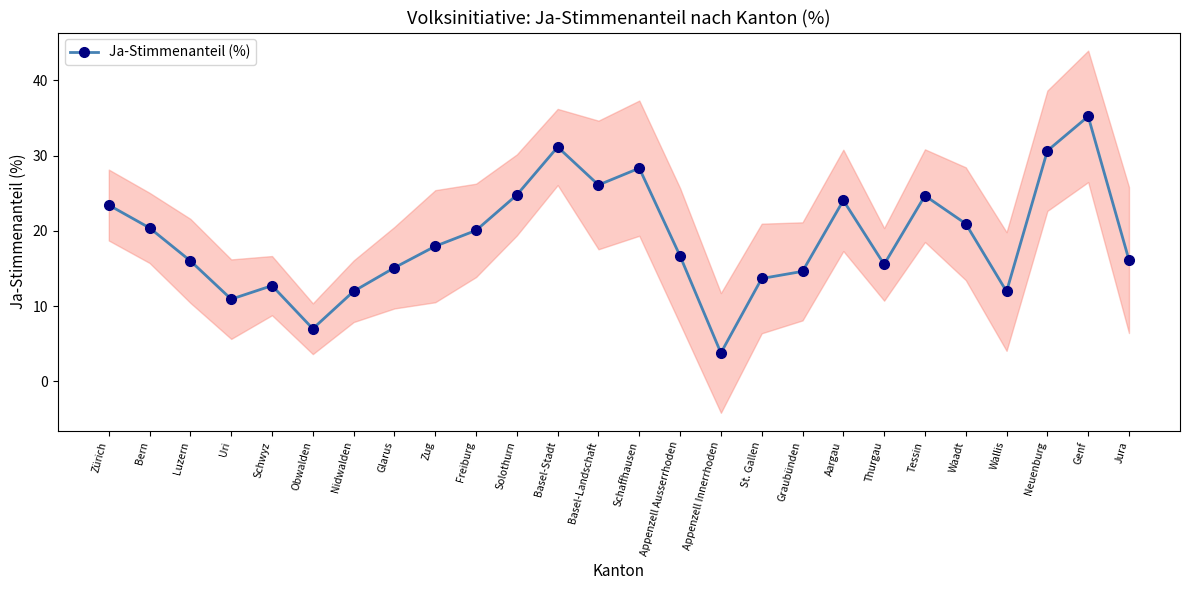

Reading left to right, transcribe all the data shown in this chart.

Zürich=23.4	Bern=20.4	Luzern=16.0	Uri=10.9	Schwyz=12.7	Obwalden=7.0	Nidwalden=12.0	Glarus=15.1	Zug=18.0	Freiburg=20.1	Solothurn=24.8	Basel-Stadt=31.1	Basel-Landschaft=26.1	Schaffhausen=28.3	Appenzell Ausserrhoden=16.7	Appenzell Innerrhoden=3.8	St. Gallen=13.7	Graubünden=14.6	Aargau=24.0	Thurgau=15.5	Tessin=24.7	Waadt=20.9	Wallis=11.9	Neuenburg=30.6	Genf=35.2	Jura=16.1